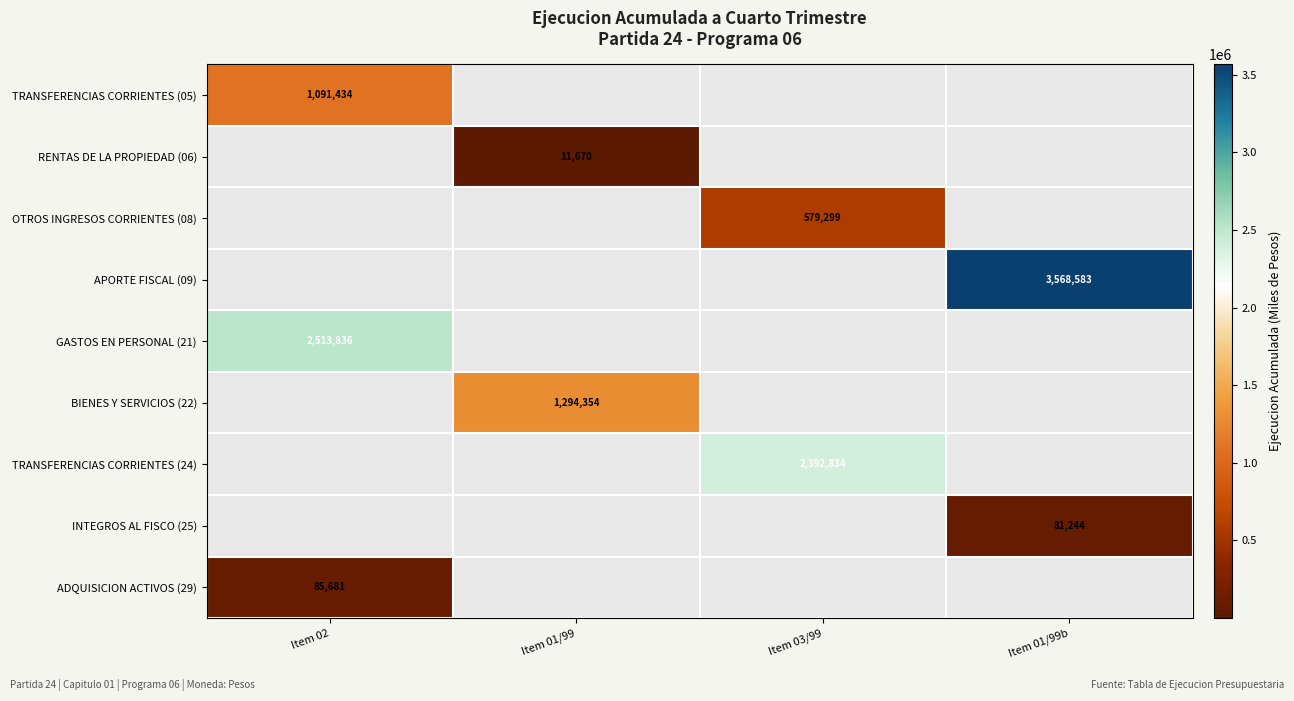

The value of BIENES Y SERVICIOS (22) at Item 01/99 is 1294354. True or false?

True